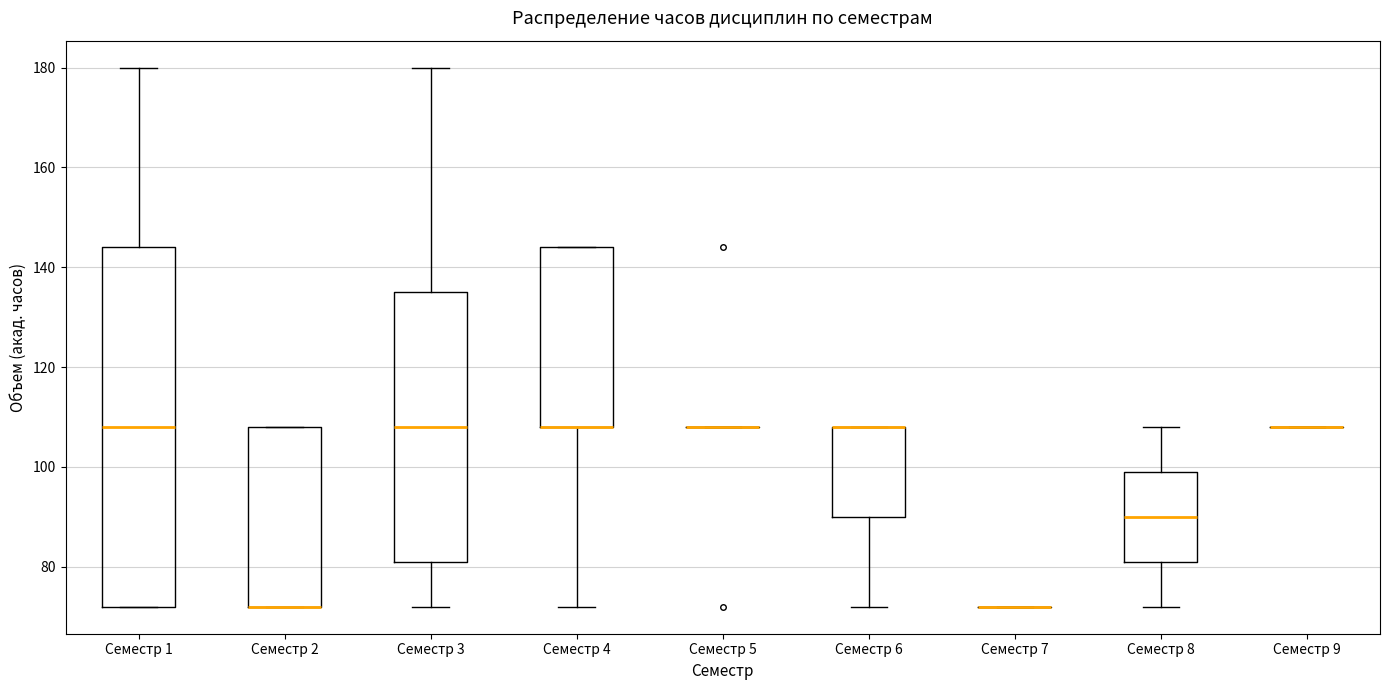

Reading left to right, read every box against the y-axis: the position of its median line, the range the box covers, and the ends of its whiskers. The values are not printed on the chart, so give them approximately, as read against the axis.

Семестр 1: median 108, box 72 to 144, whiskers 72 to 180
Семестр 2: median 72 (drawn on the box's lower edge), box 72 to 108, whiskers 72 to 108
Семестр 3: median 108, box 82 to 136, whiskers 72 to 180
Семестр 4: median 108 (drawn on the box's lower edge), box 108 to 144, whiskers 72 to 144
Семестр 5: box collapsed to a line at 108, whiskers 108 to 108
Семестр 6: median 108 (drawn on the box's upper edge), box 90 to 108, whiskers 72 to 108
Семестр 7: box collapsed to a line at 72, whiskers 72 to 72
Семестр 8: median 90, box 82 to 100, whiskers 72 to 108
Семестр 9: box collapsed to a line at 108, whiskers 108 to 108